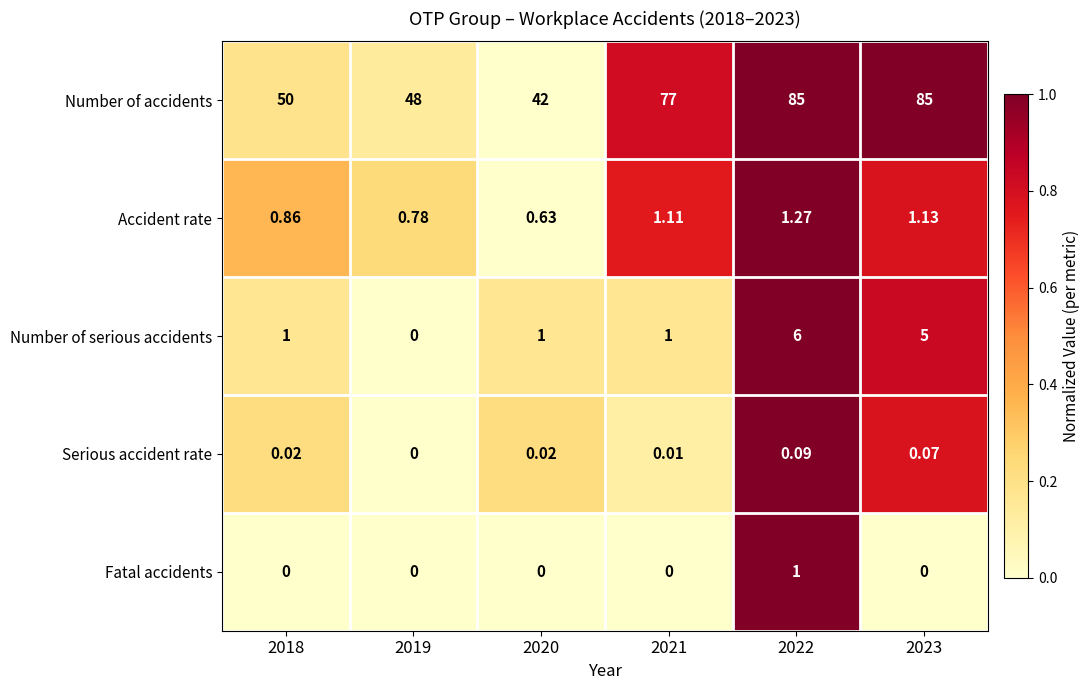

Count the number of data series in this chart.

5